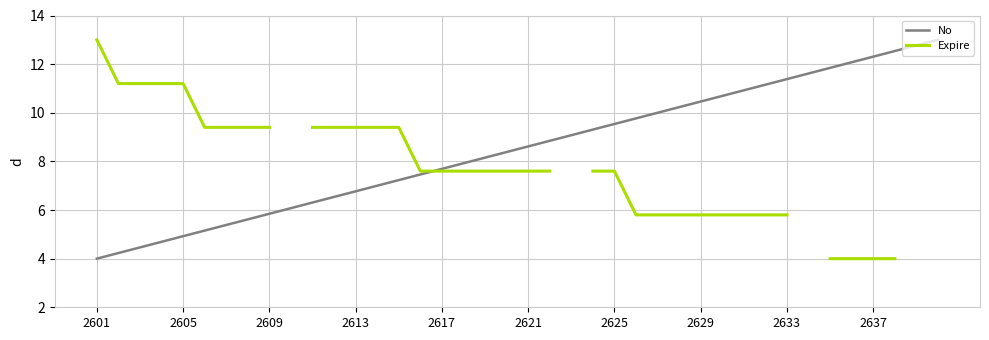

What is the minimum value for No?

4.0